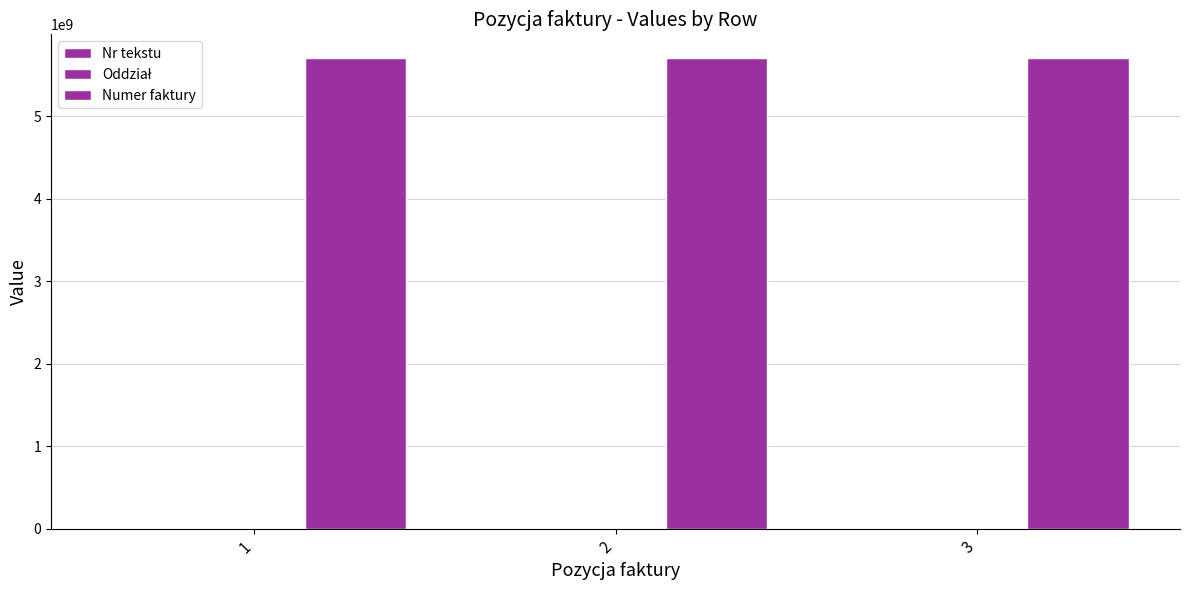

Which category has the lowest value in the Numer faktury series?

1